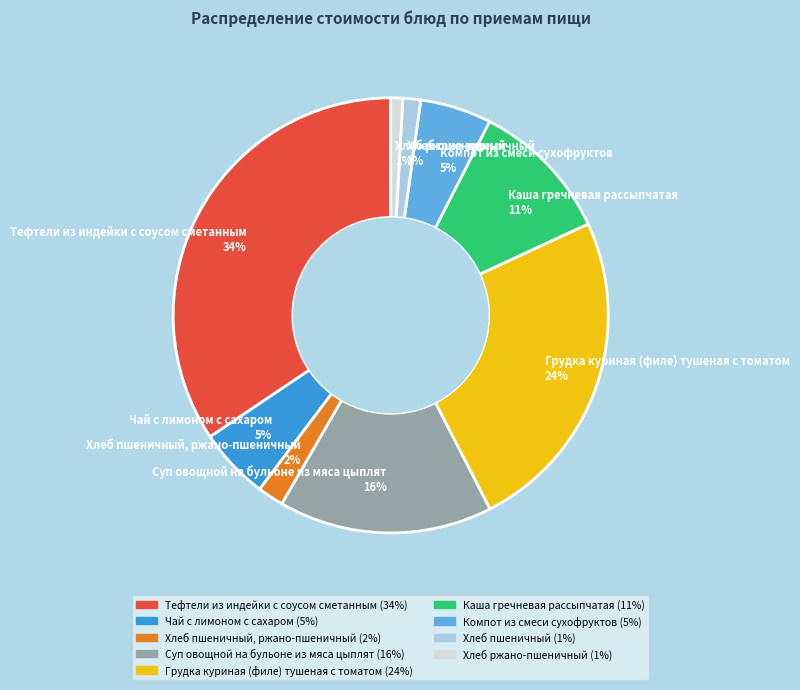

Does any single category account for the majority?

No